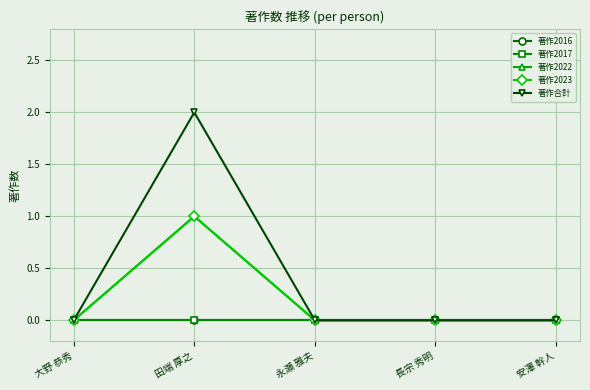

What is the greatest value displayed?

2